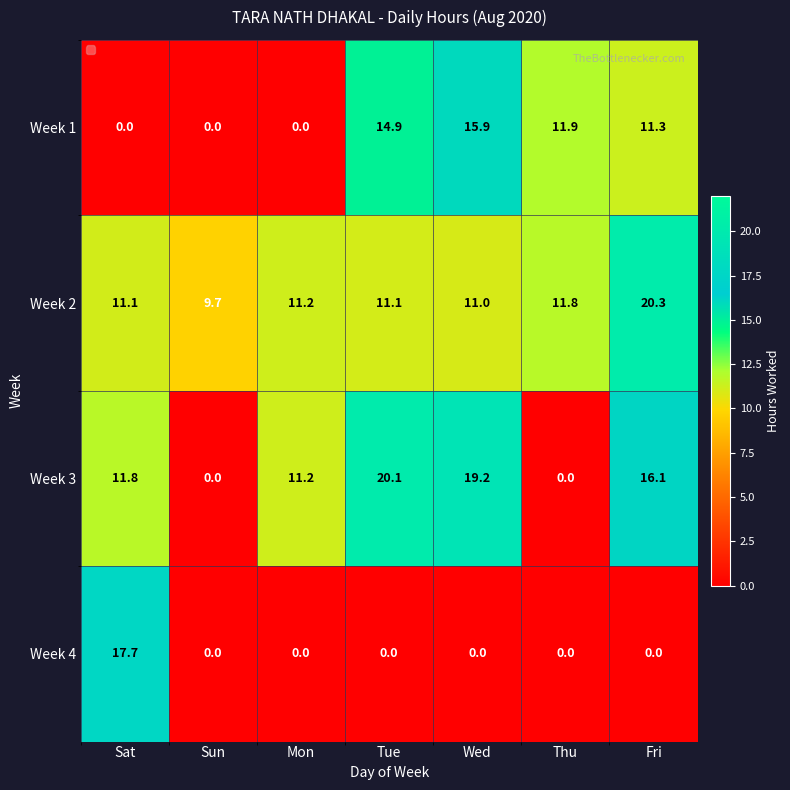

What is the sum of the Week 2 values at Sat and Thu?

22.9